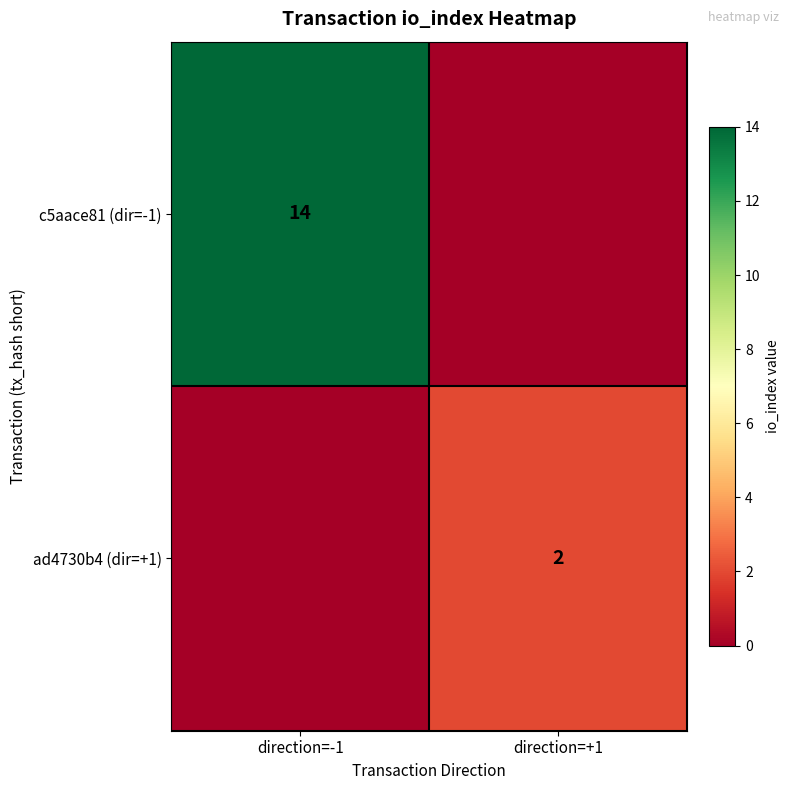

The value of c5aace81 (dir=-1) at direction=-1 is 22. True or false?

False